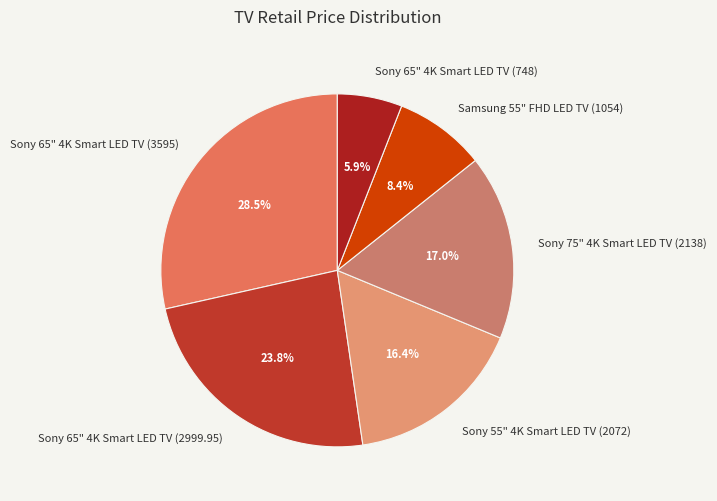

Between Samsung 55" FHD LED TV (1054) and Sony 75" 4K Smart LED TV (2138), which is larger?

Sony 75" 4K Smart LED TV (2138)